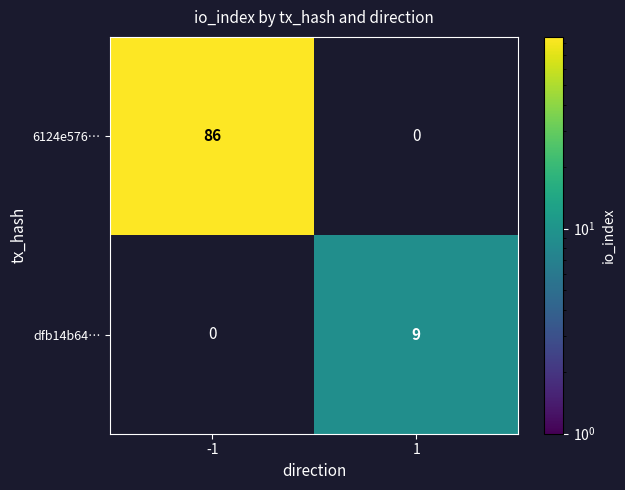

Is it true that dfb14b64… equals 15.8 at 1?

False